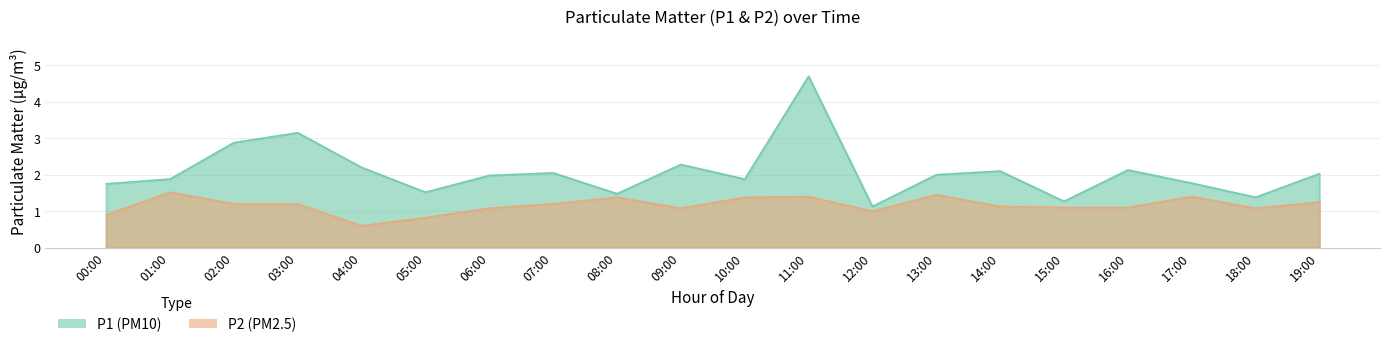

How many data points in P1 are less than 2?

10